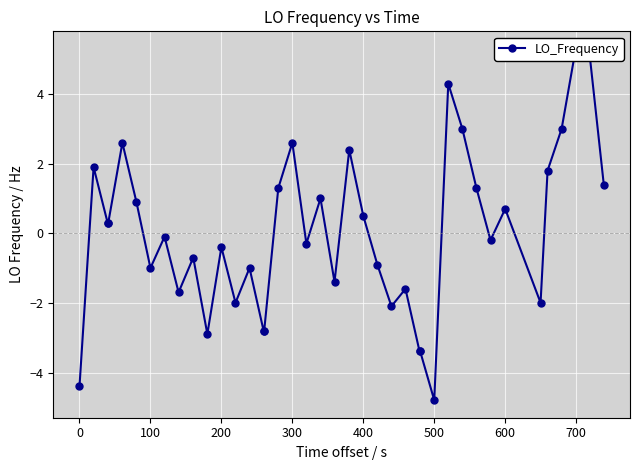

How many positive values are there?

19